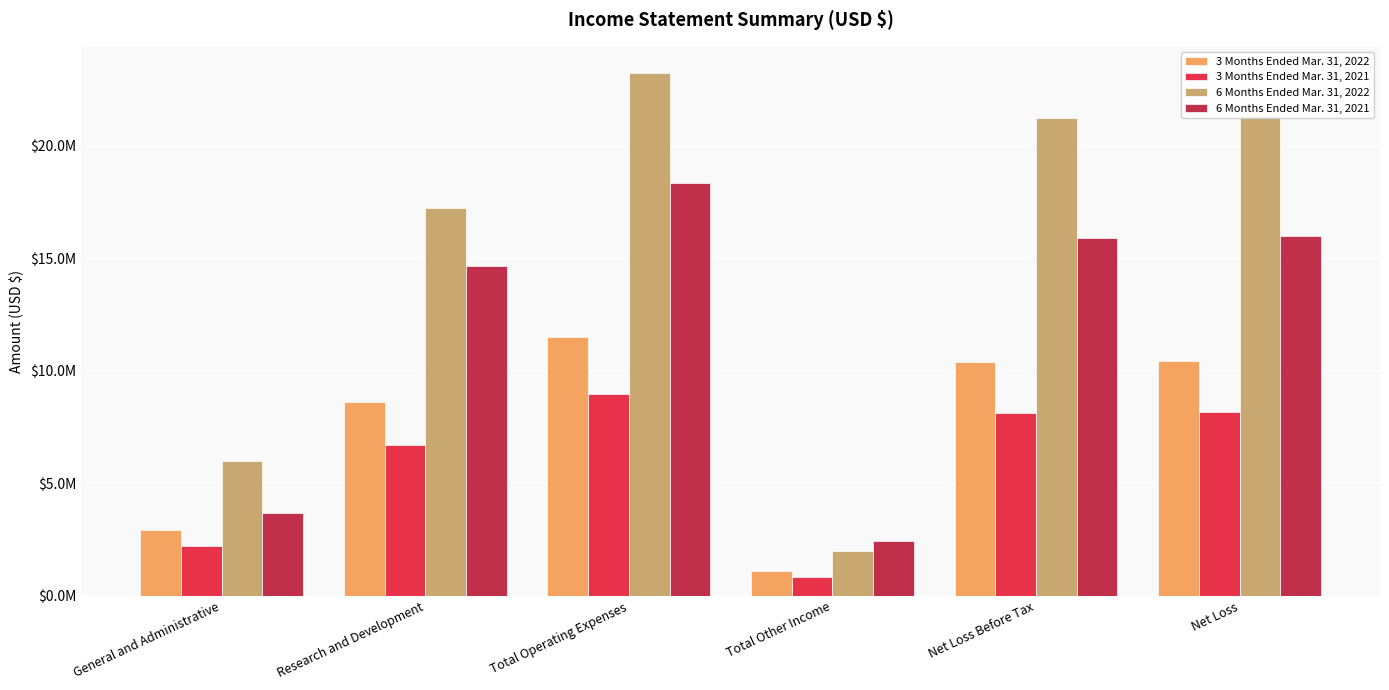

Are the bars grouped side by side (vs. stacked)?

Yes